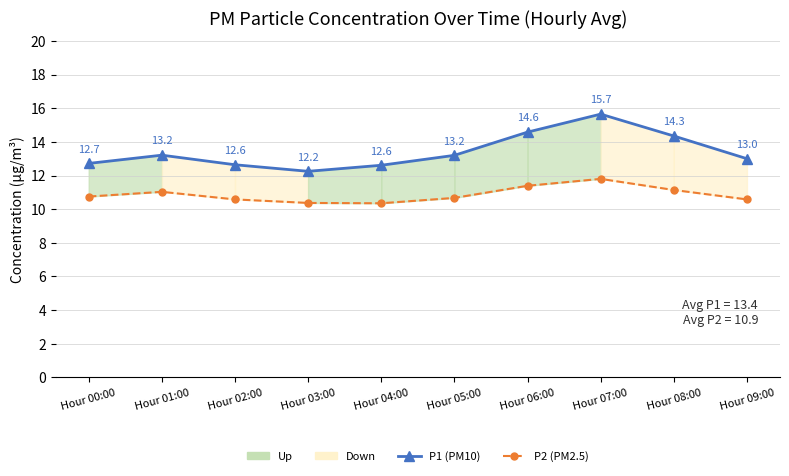

Reading right to left, transcribe all the data shown in this chart.

P1 (PM10): 13.0	14.3	15.7	14.6	13.2	12.6	12.2	12.6	13.2	12.7
P2 (PM2.5): 10.6	11.1	11.8	11.4	10.7	10.3	10.4	10.6	11.0	10.8